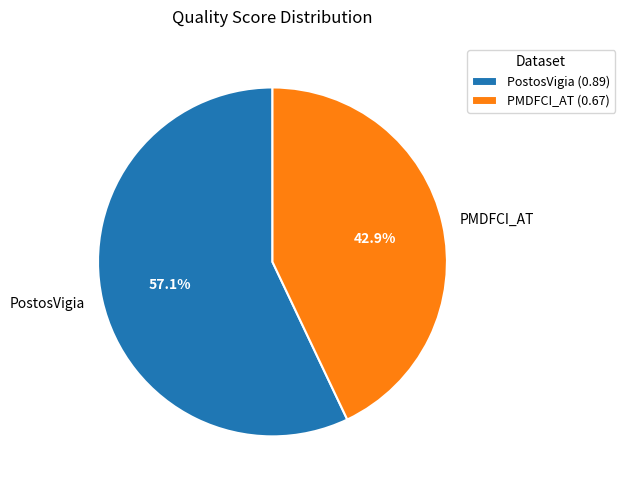

How many segments does this pie chart have?

2